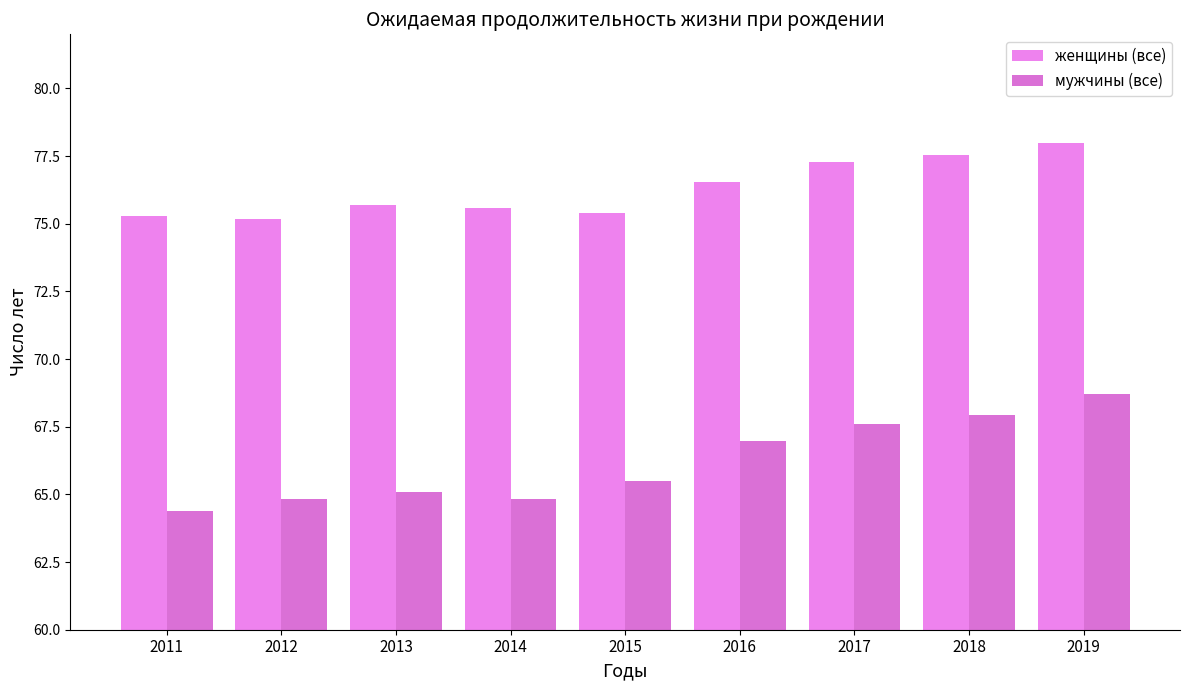

Which label corresponds to the smallest value in the chart?

2011